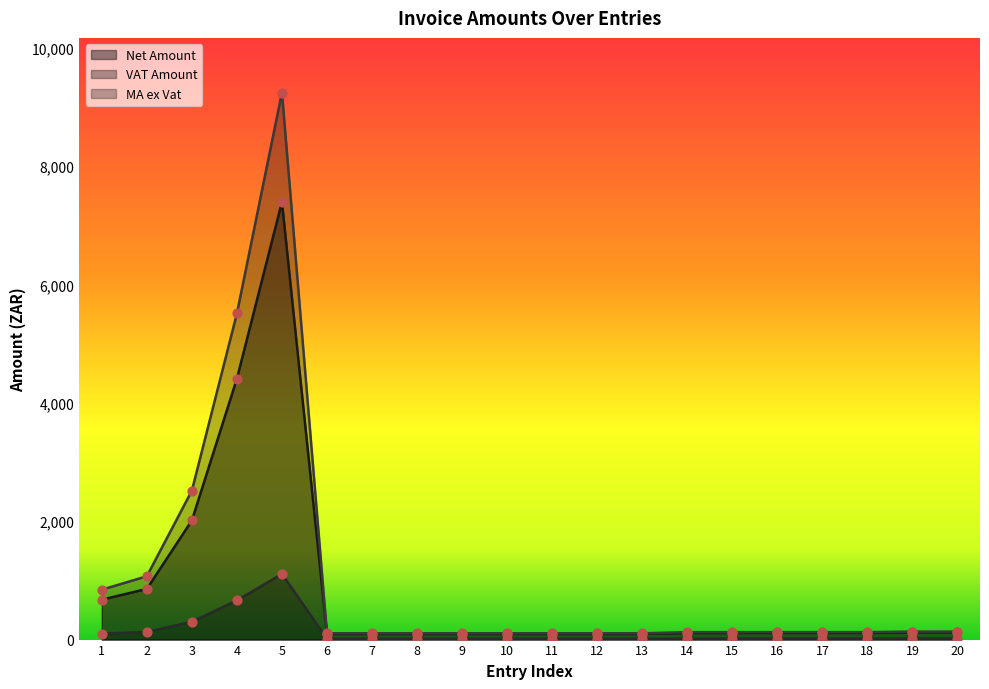

Which series contains the lowest Y value?

VAT Amount